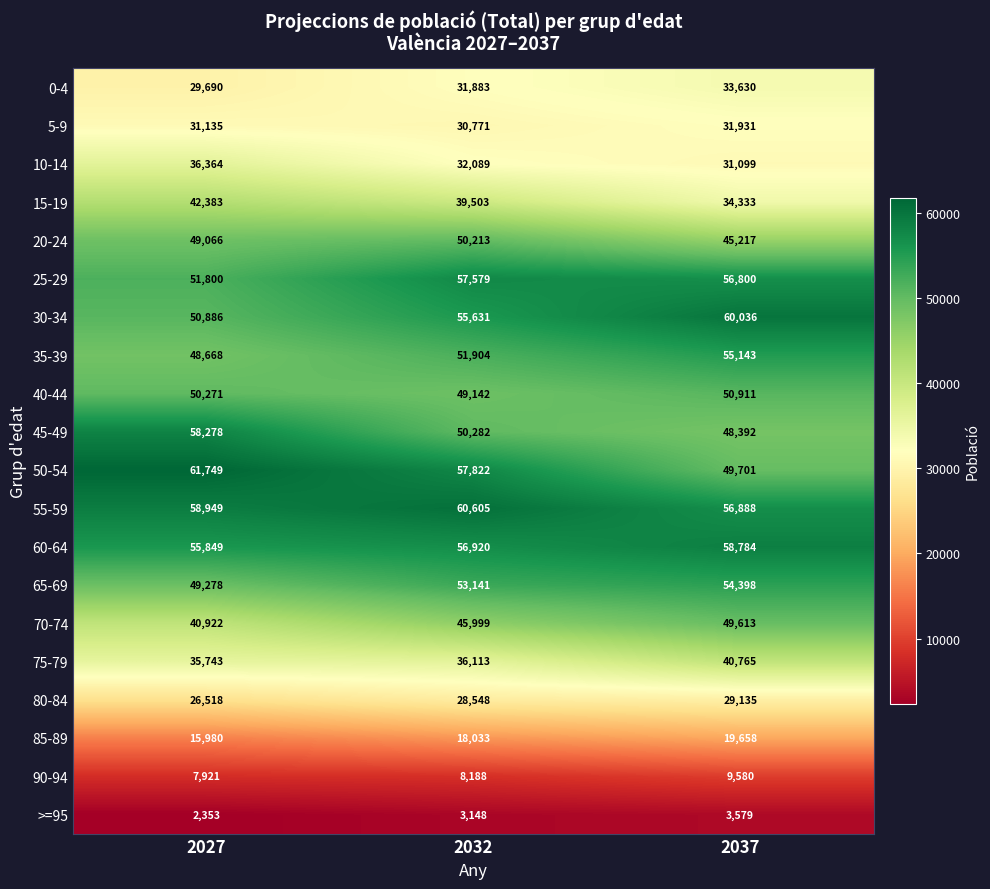

Which series has the largest total across all categories?

55-59